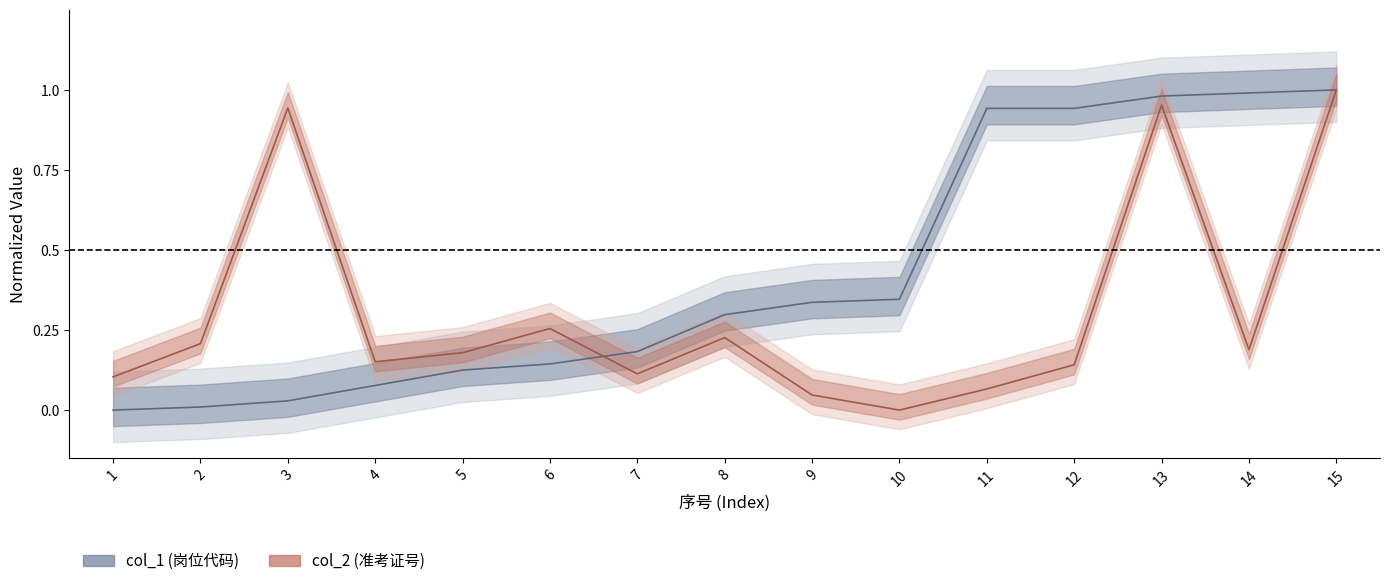

Between 8 and 11, which series saw the biggest shift?

col_1_center